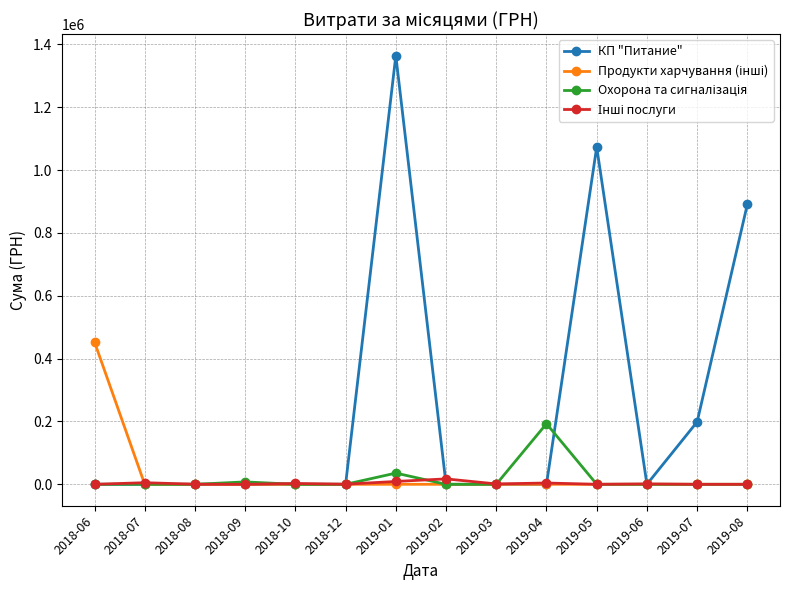

Which series has the largest range (max minus min)?

КП "Питание"